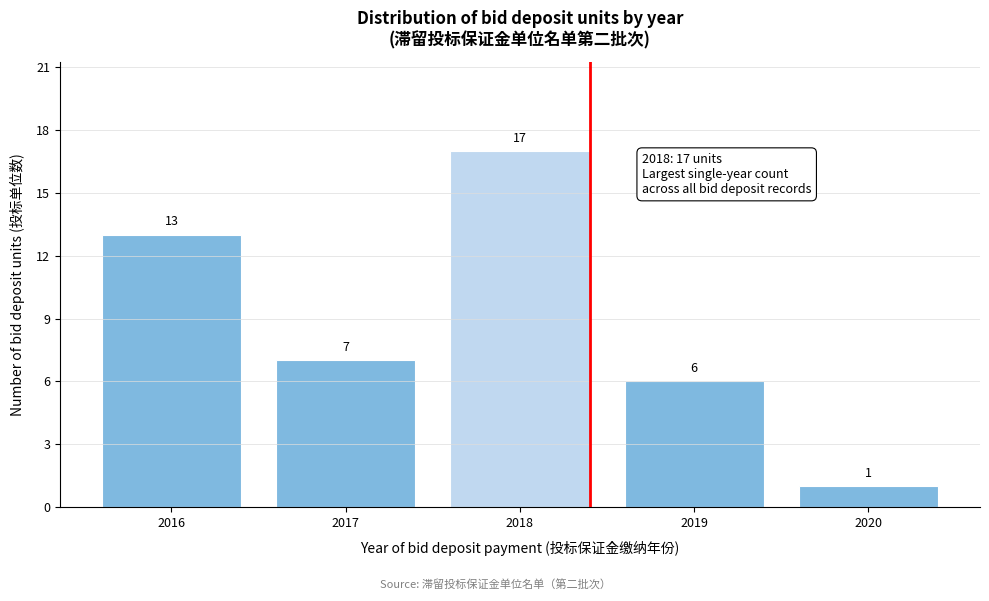

Reading right to left, list all the values displayed in this chart.

2020=1	2019=6	2018=17	2017=7	2016=13